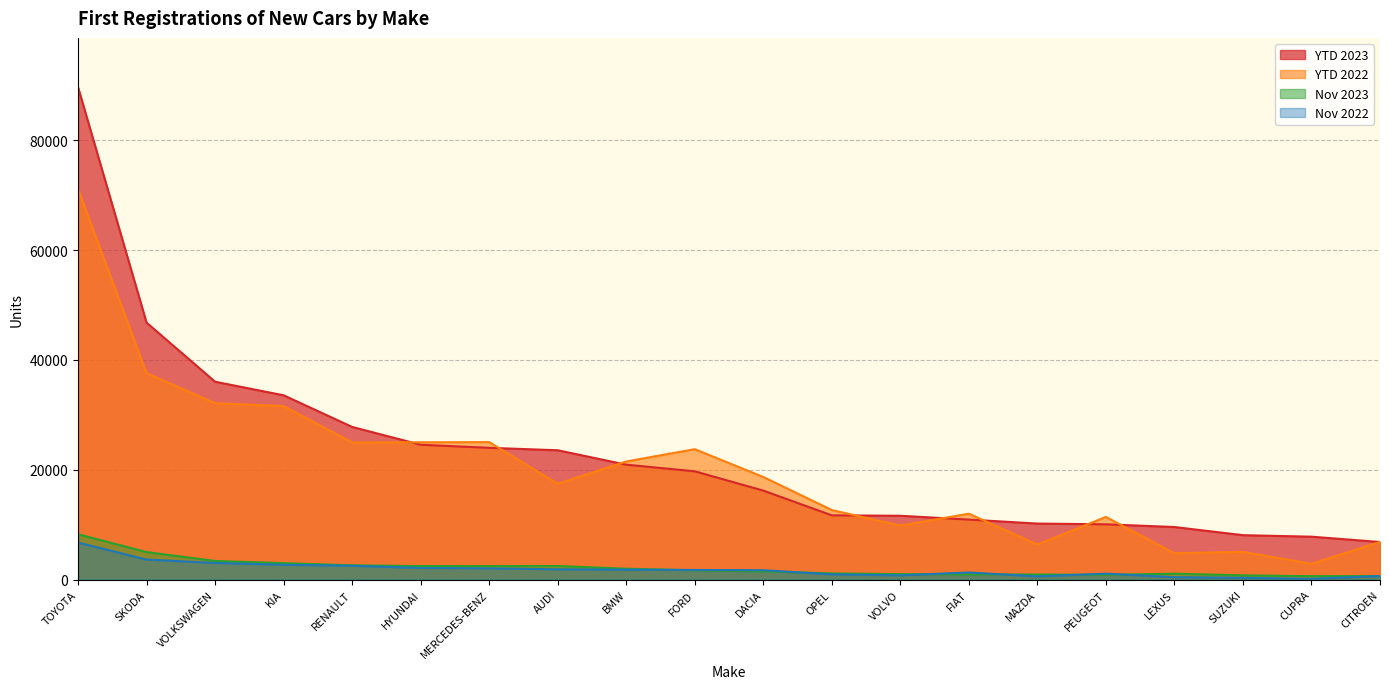

At which label is YTD 2022 closest to 36997?

SKODA